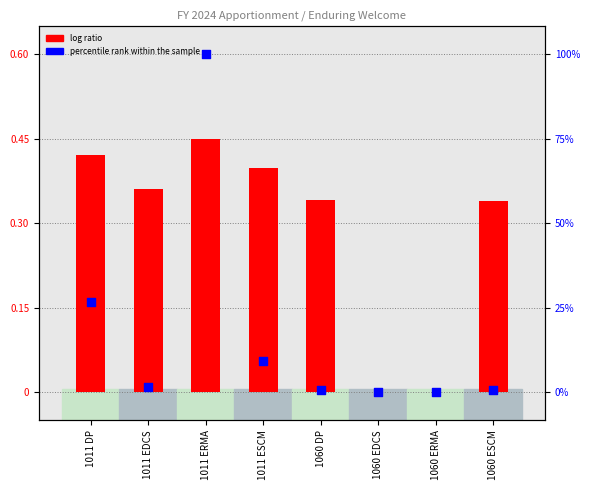

Which series has the widest spread of Y values?

percentile rank within the sample